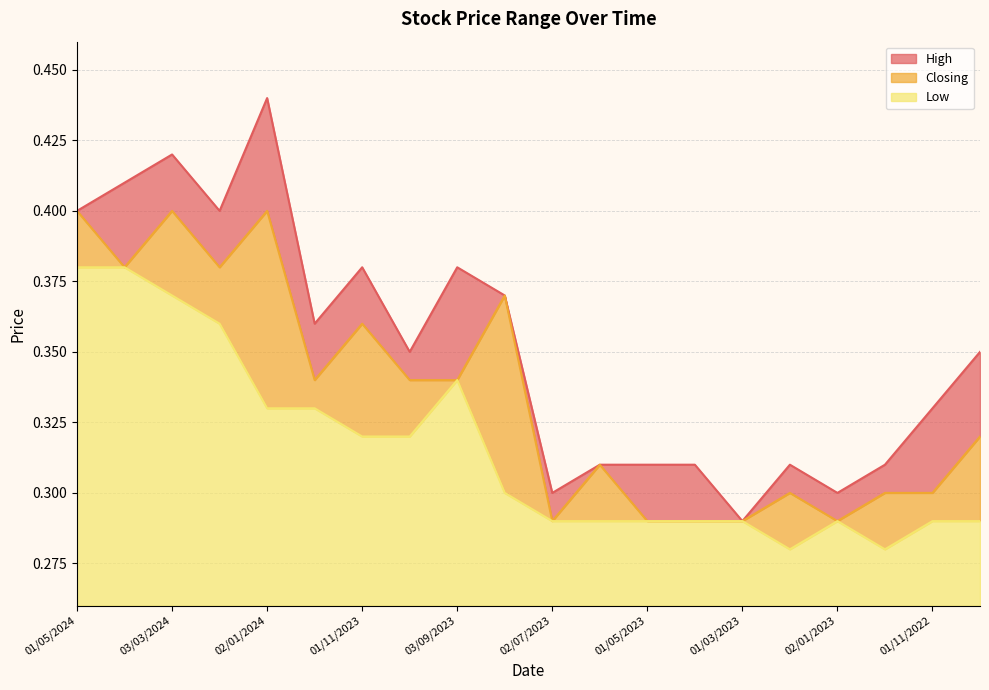

Rank the categories by Closing value from lowest to highest.

02/07/2023, 01/05/2023, 02/04/2023, 01/03/2023, 02/01/2023, 01/02/2023, 01/12/2022, 01/11/2022, 04/06/2023, 02/10/2022, 03/12/2023, 01/10/2023, 03/09/2023, 01/11/2023, 01/08/2023, 01/04/2024, 01/02/2024, 01/05/2024, 03/03/2024, 02/01/2024